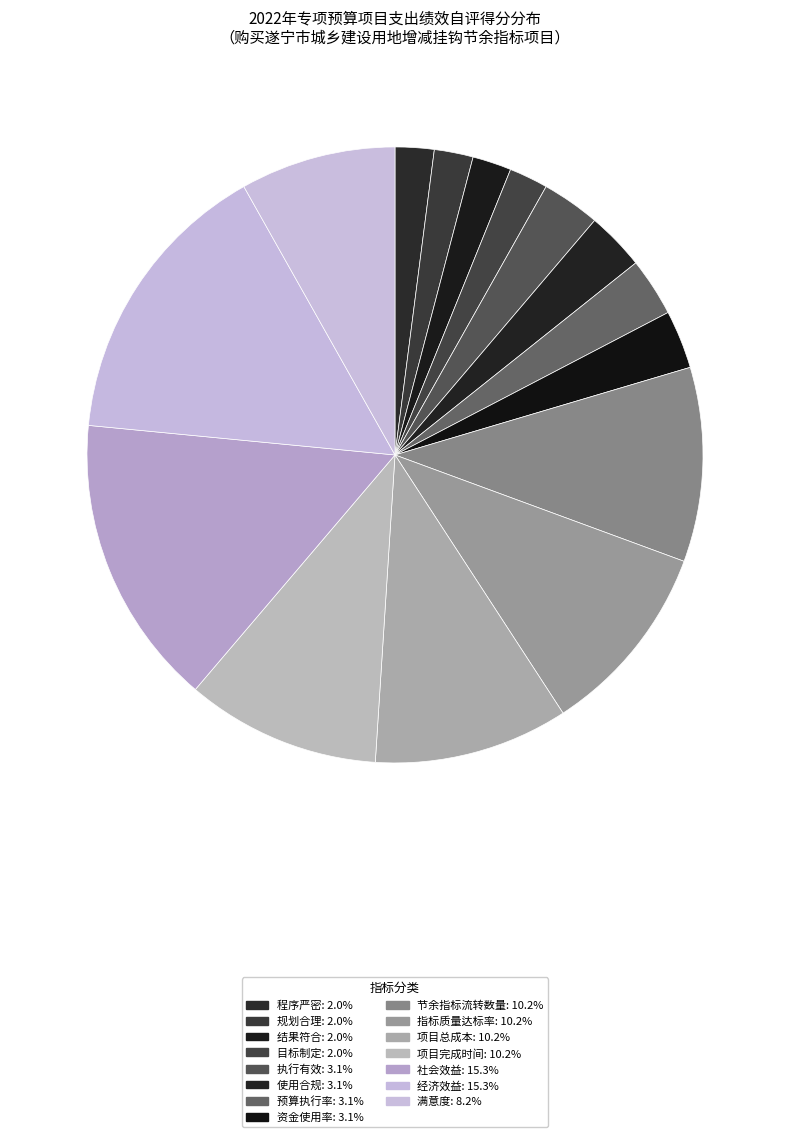

How many segments does this pie chart have?

15